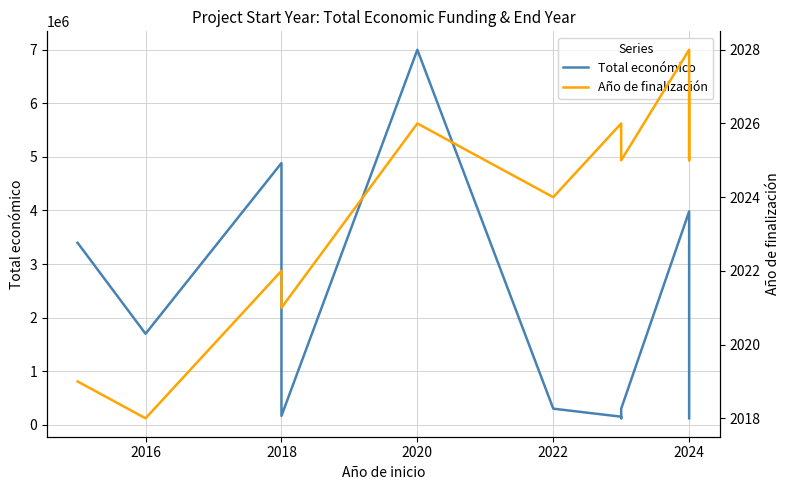

What is the value of the Año de finalización point at the 3rd from the left?

2022